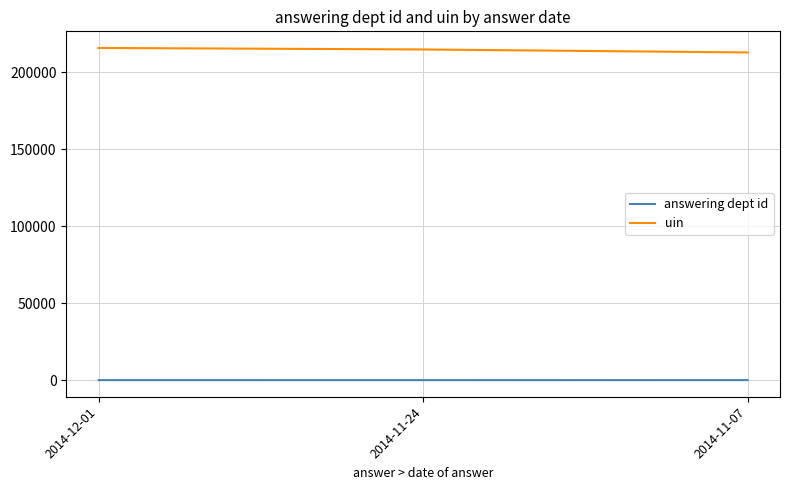

What is the highest value of the uin series?

215750